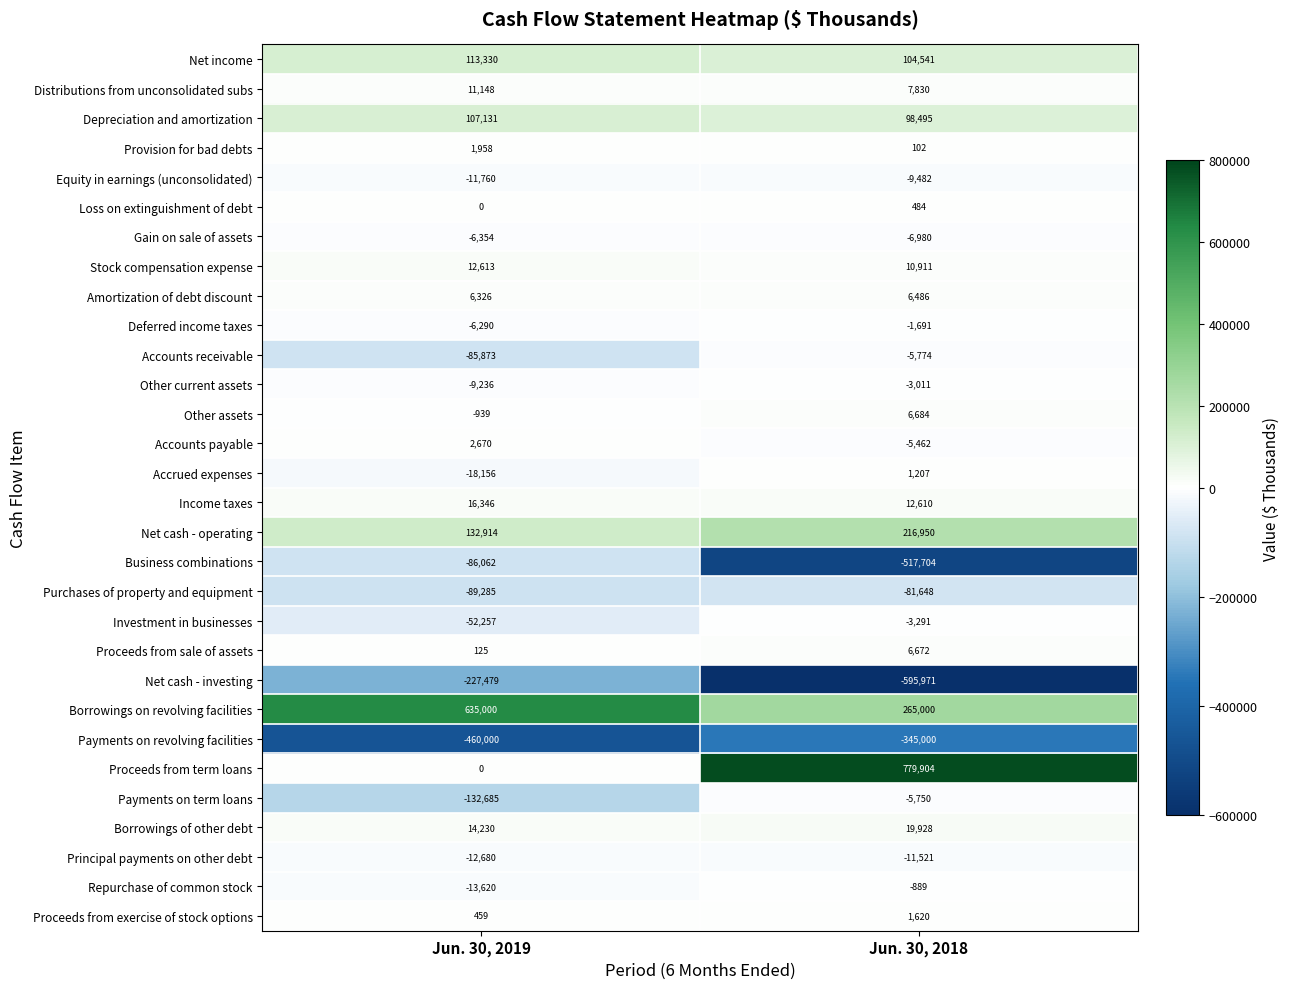

At how many categories does at least one series exceed 57751?

2